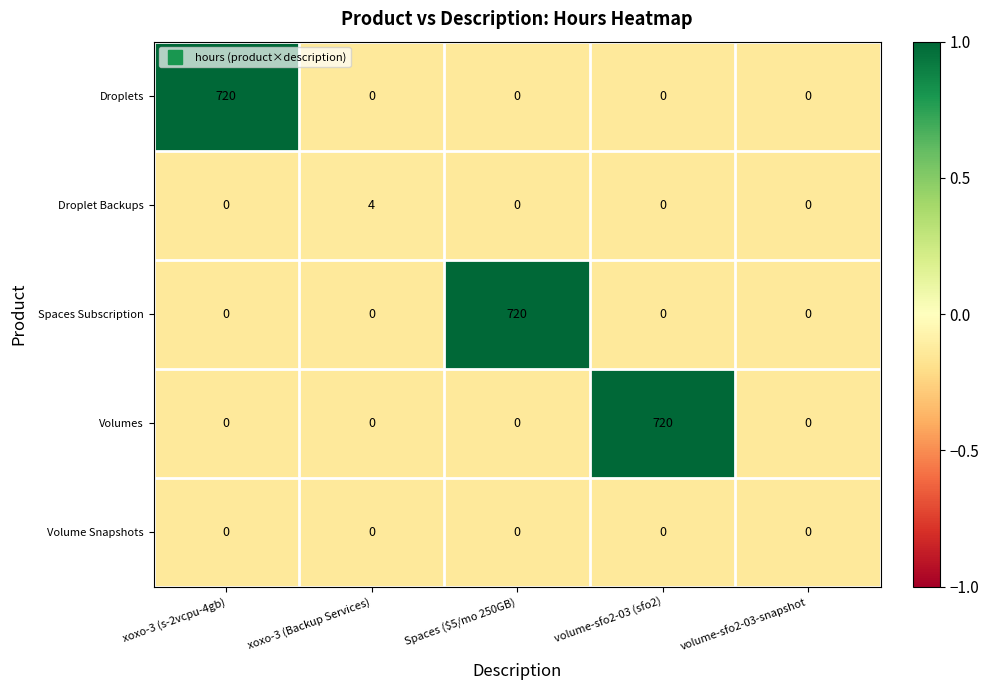

What is the sum of all Droplets values?

720